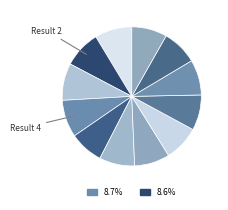

Count the number of slices in the pie.

12